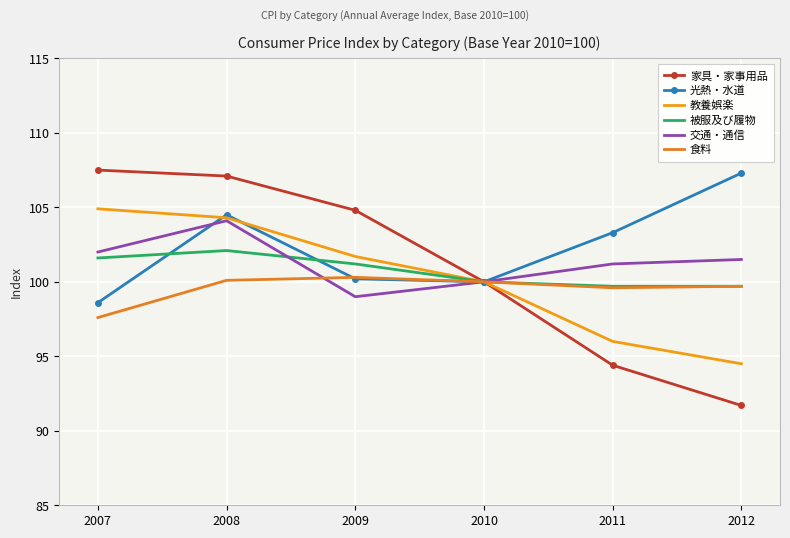

Which series changed the most between 2007 and 2012?

家具・家事用品